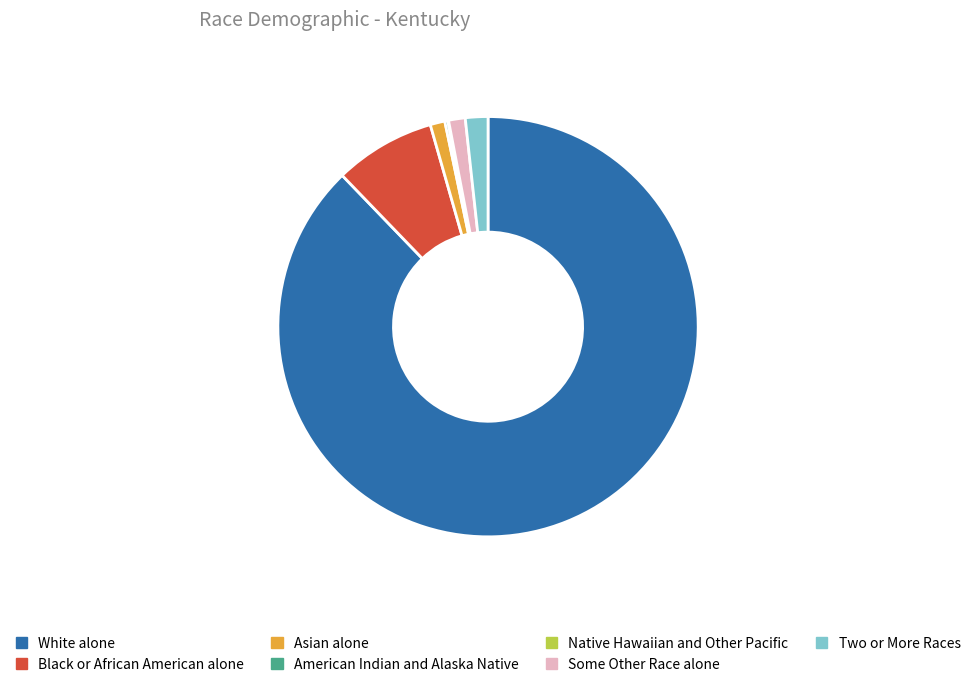

Combined, do Black or African American alone and Some Other Race alone account for over 50%?

No